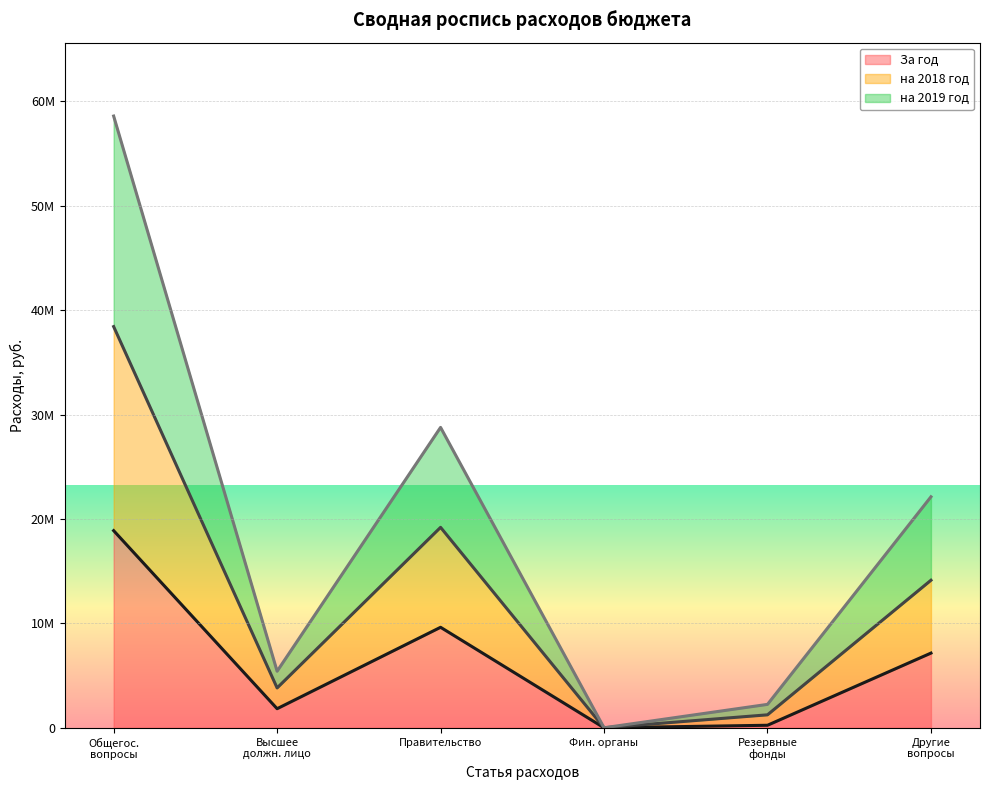

Where is на 2019 год nearest to the value 29298080?

Правительство